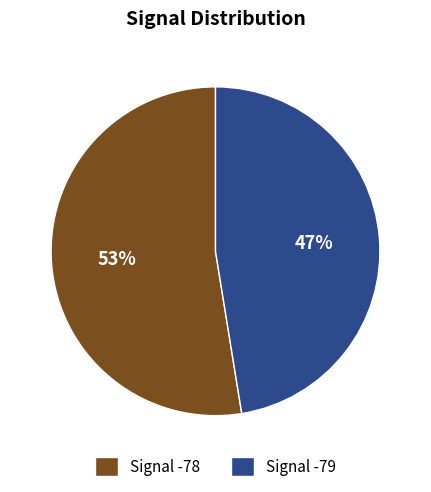

Rank the categories by value from highest to lowest.

Signal -78, Signal -79